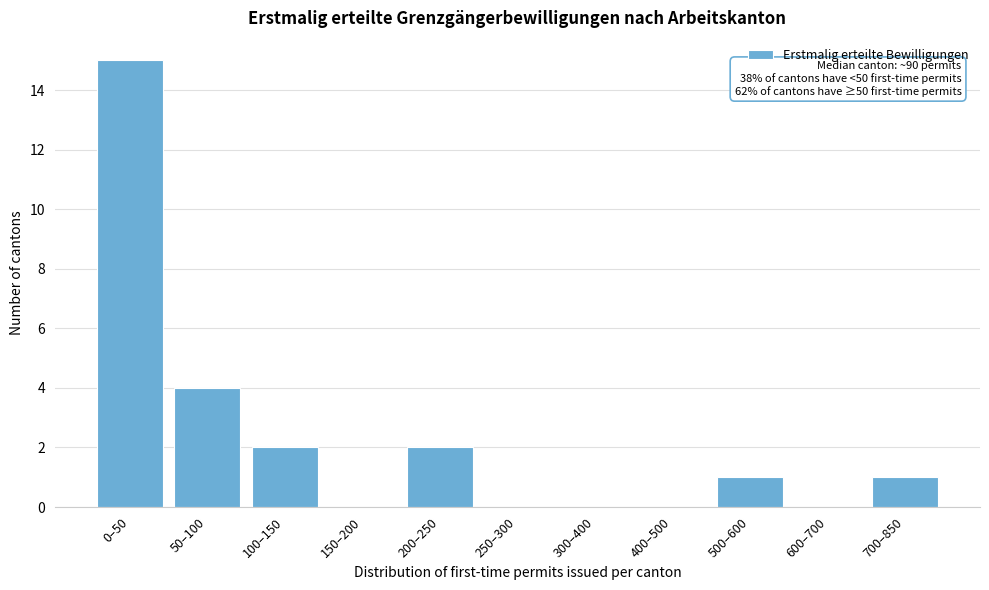

Reading left to right, extract all data points from this chart.

0–50=15	50–100=4	100–150=2	150–200=0	200–250=2	250–300=0	300–400=0	400–500=0	500–600=1	600–700=0	700–850=1